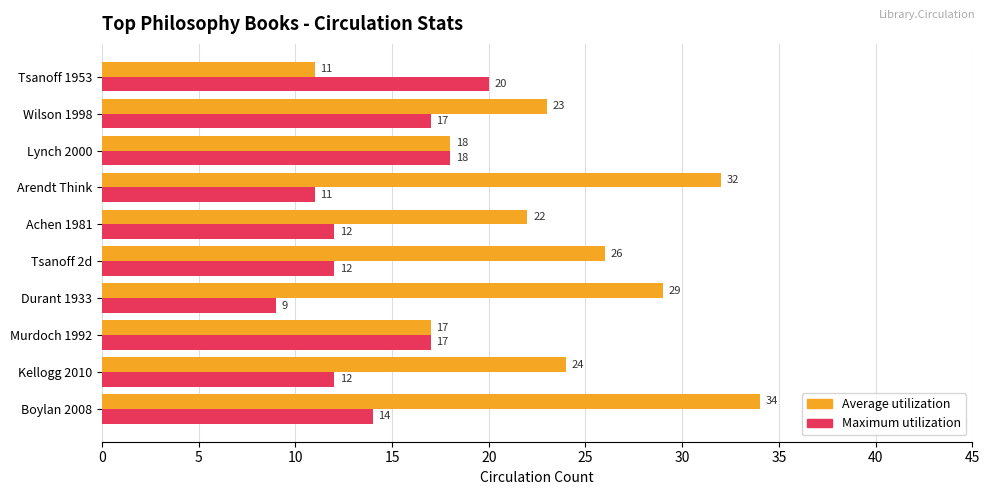

Rank the series by their maximum value, from lowest to highest.

Maximum utilization, Average utilization